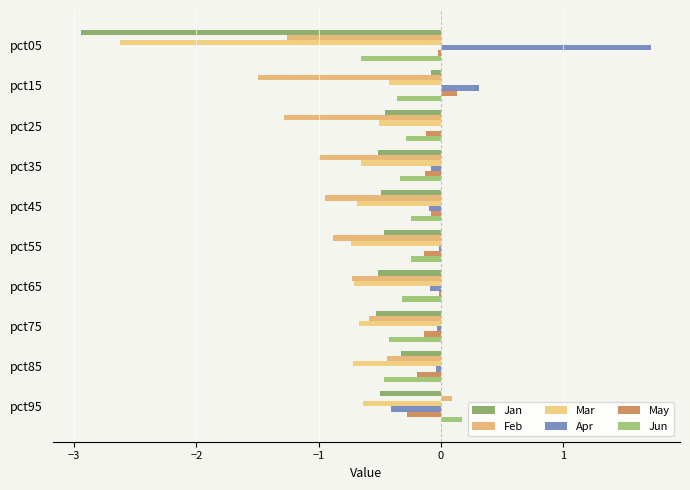

How many series are shown in this chart?

6